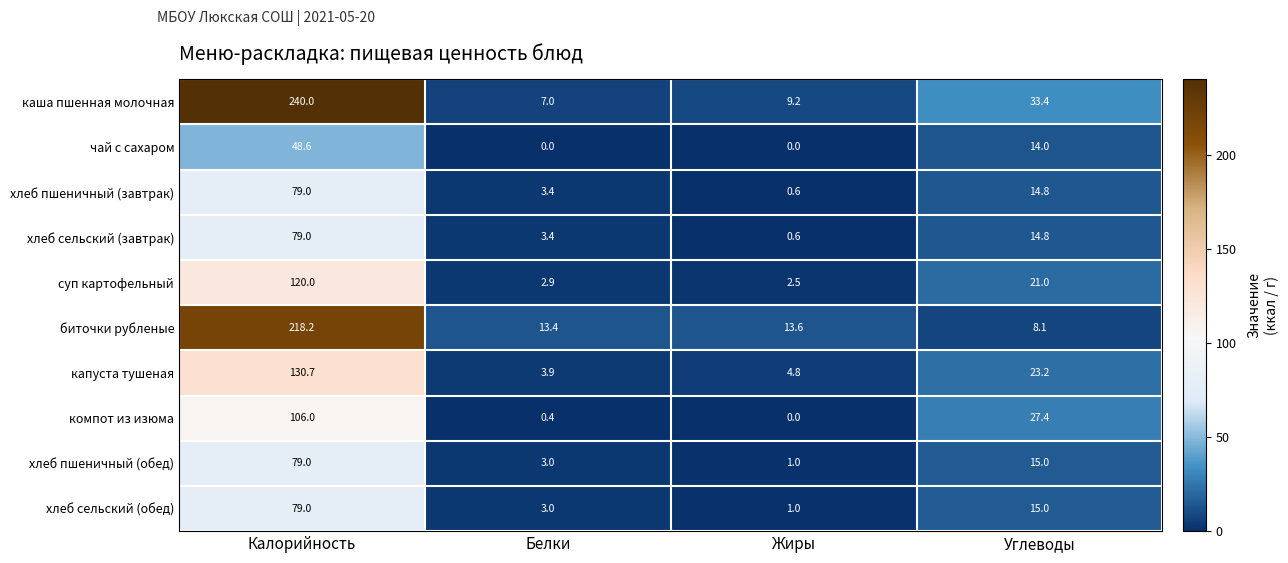

Count the number of categories in the chart.

4